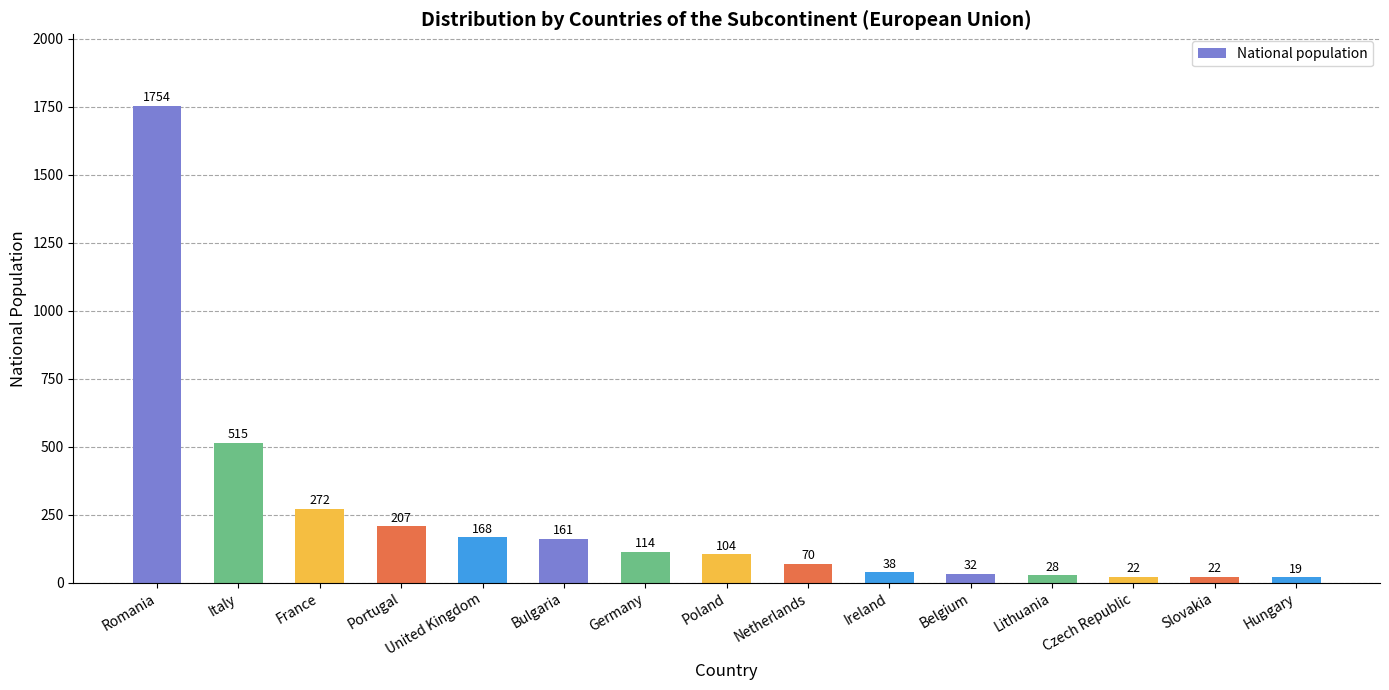

Reading left to right, extract all data points from this chart.

1754	515	272	207	168	161	114	104	70	38	32	28	22	22	19